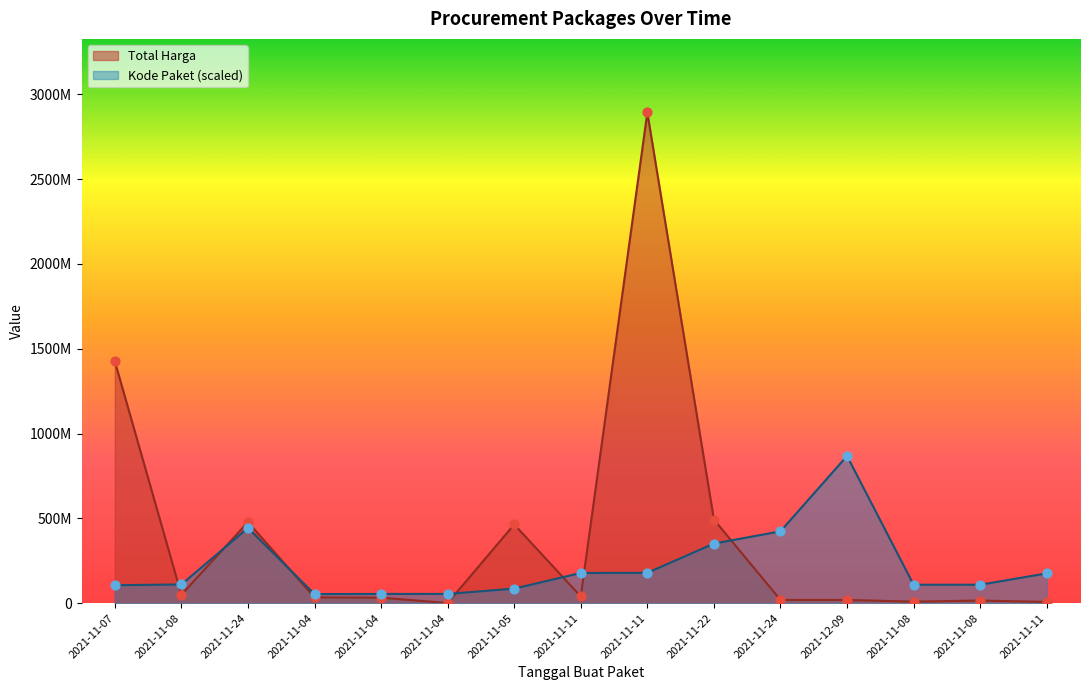

Which series has the largest total across all categories?

Total Harga